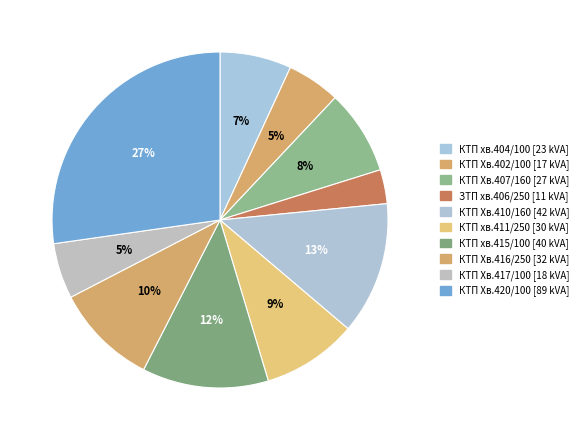

Which category has the smallest portion of the pie?

ЗТП хв.406/250